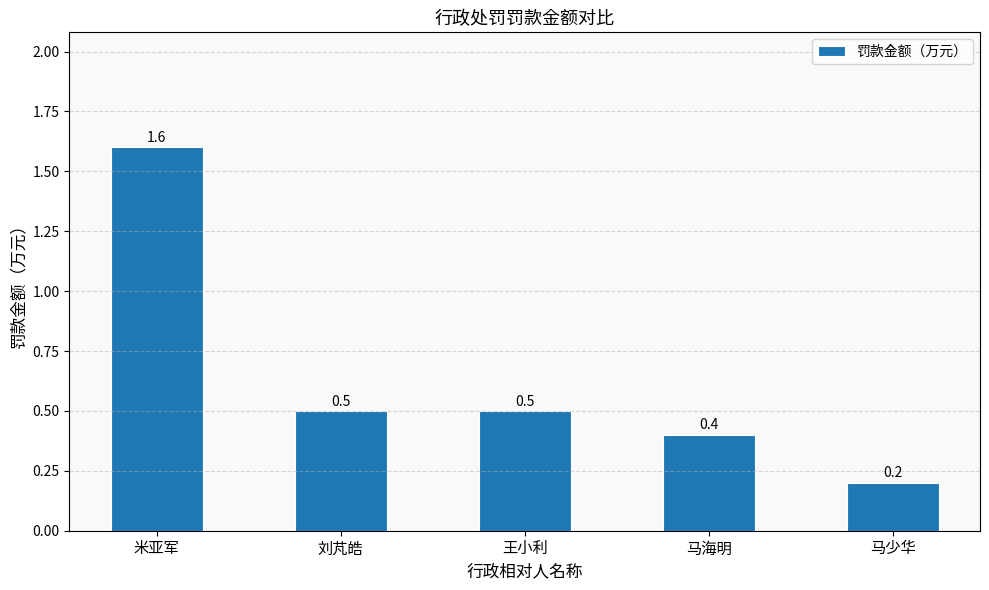

The chart shows a value of 0.2 at 马少华. True or false?

True